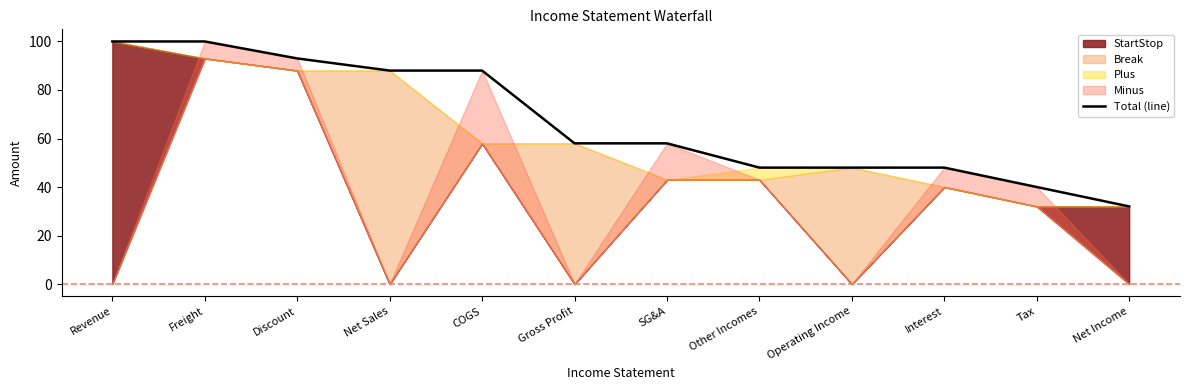

List the labels in order of value, largest first.

Revenue, Freight, Discount, Net Sales, COGS, Gross Profit, SG&A, Other Incomes, Operating Income, Interest, Tax, Net Income